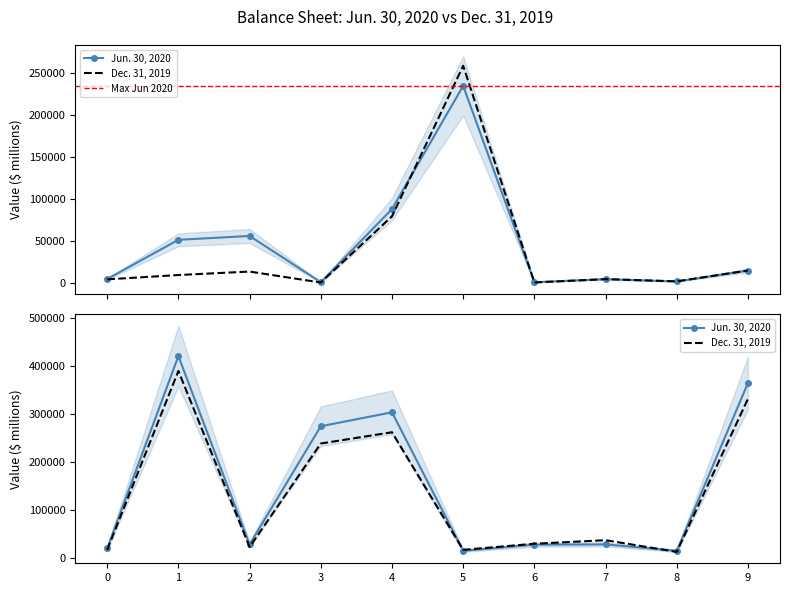

The Dec. 31, 2019 series shows 599 at Loans held for sale. True or false?

False